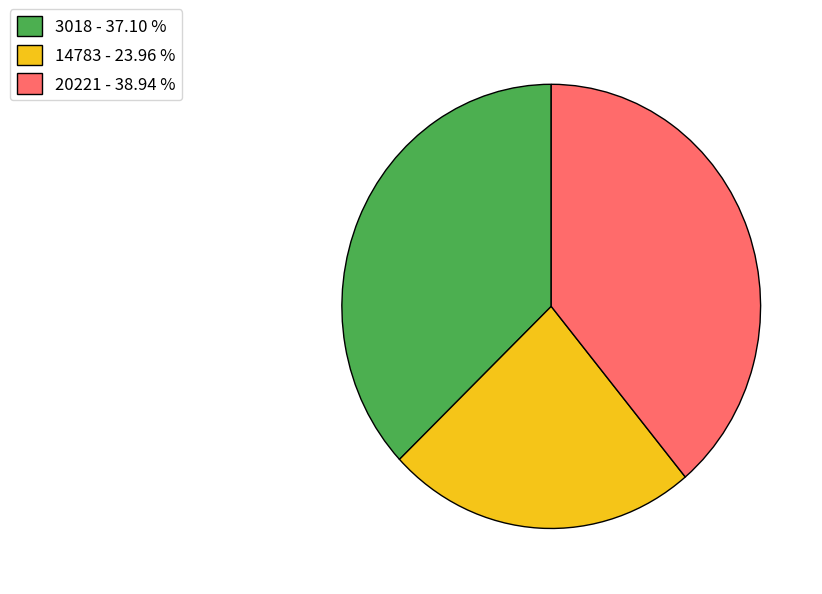

What is the largest slice in the pie chart?

20221